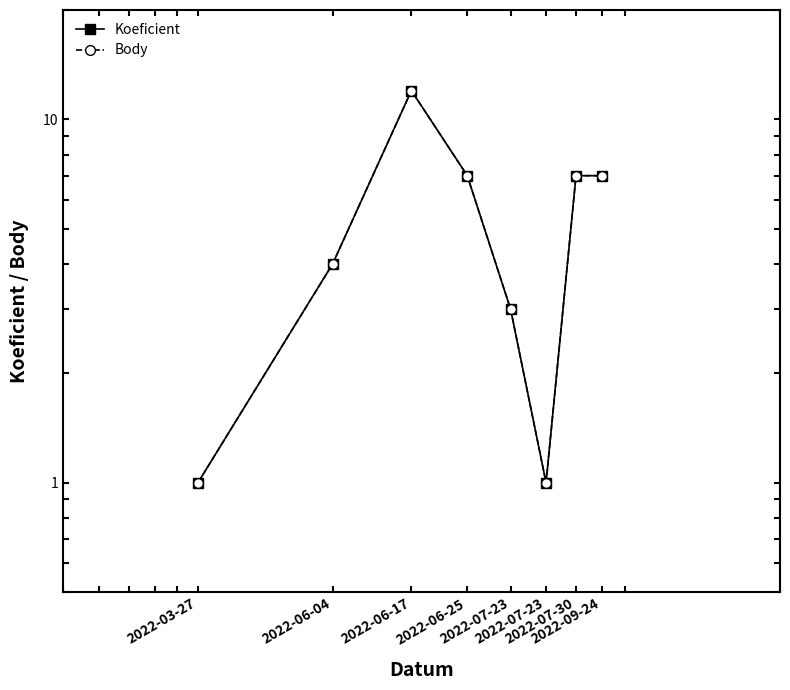

Rank the series at 2022-06-17 from highest to lowest value.

Koeficient, Body